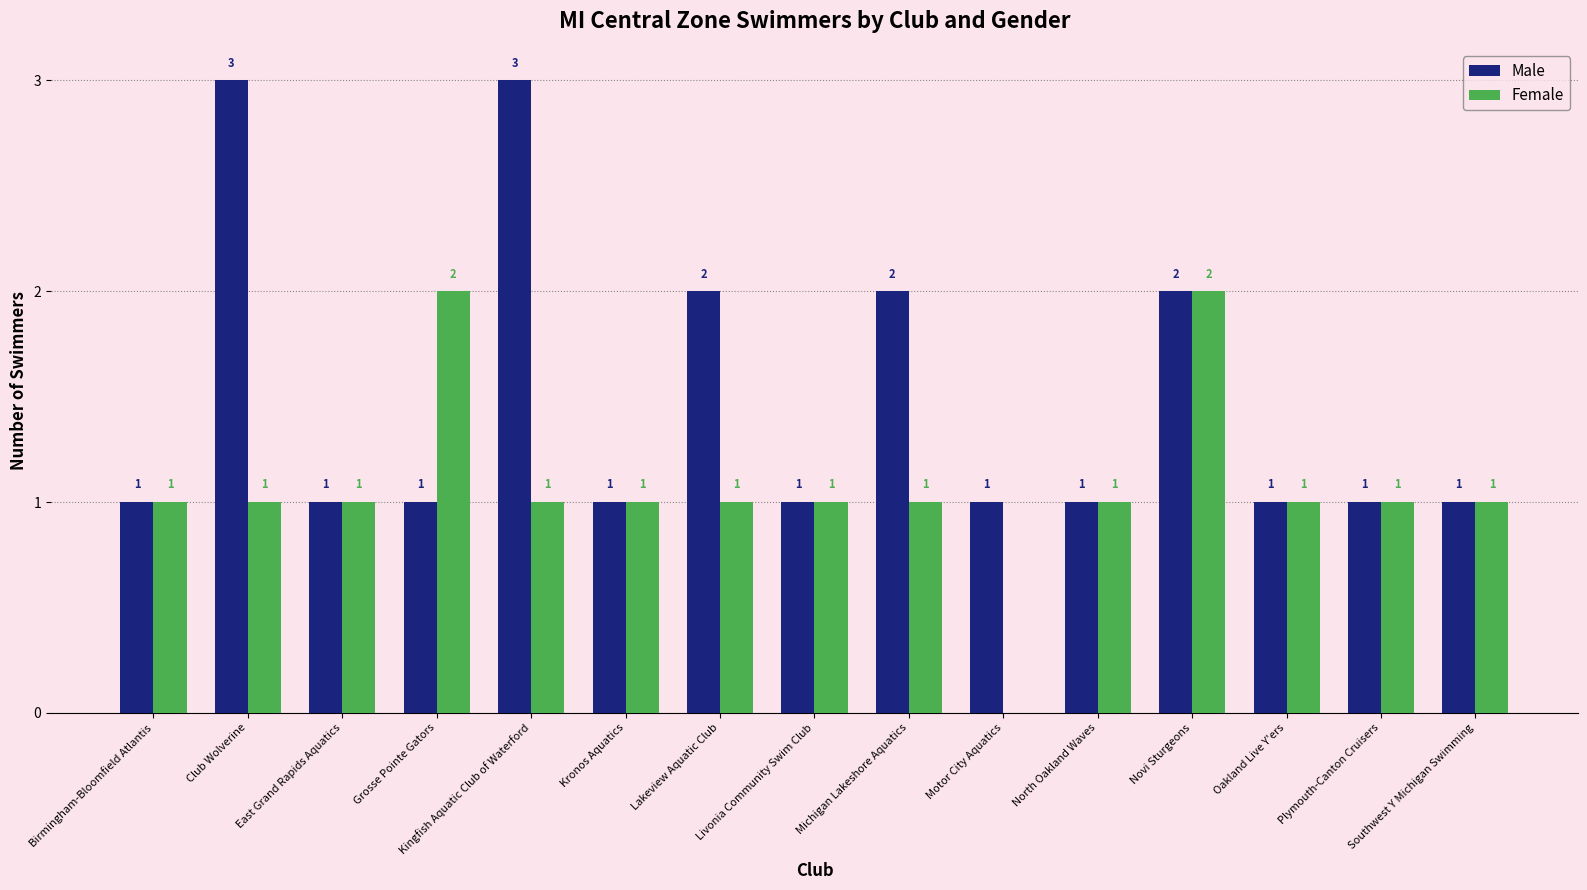

How many Female values are between 1 and 2?

14